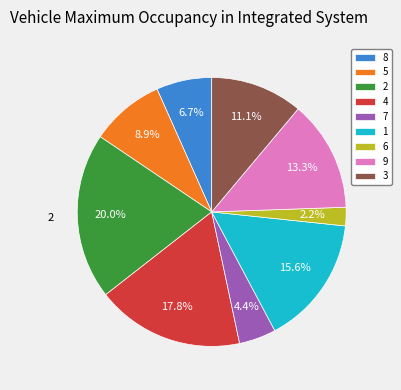

Does 7 account for over 50% of the chart?

No